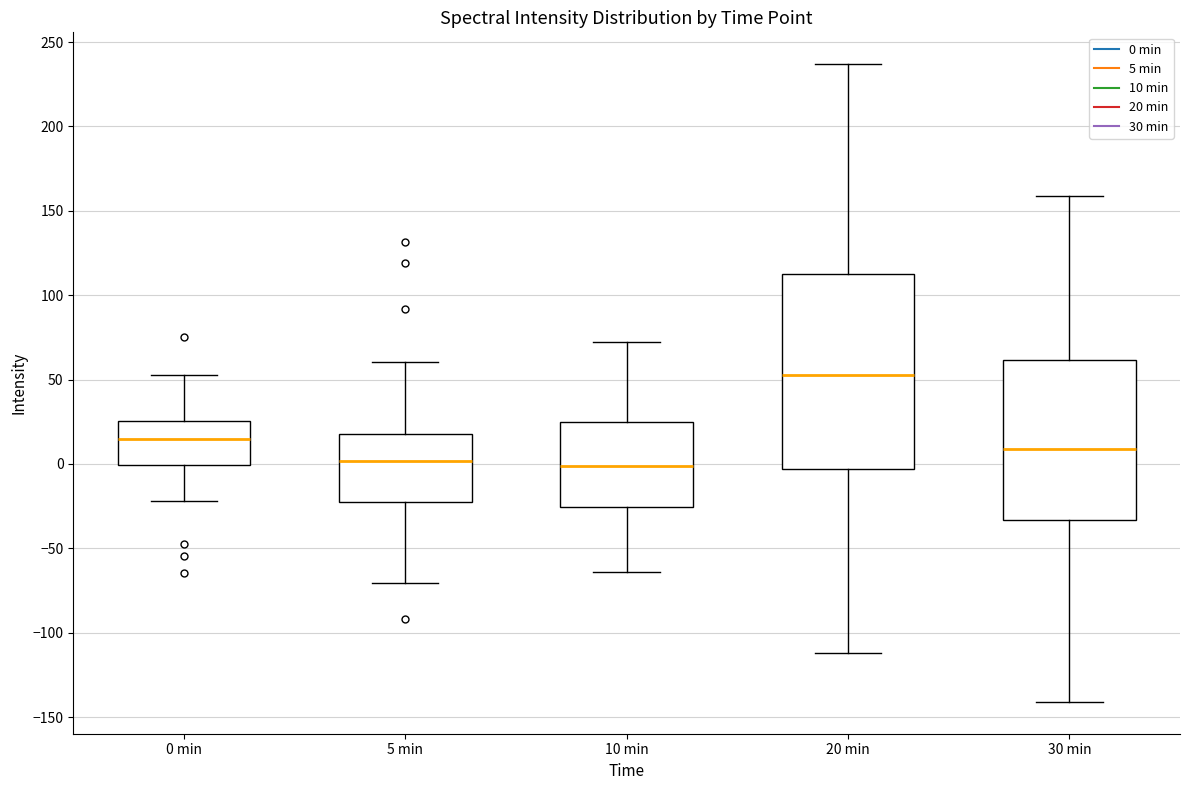

Which box's median line is the highest?

20 min